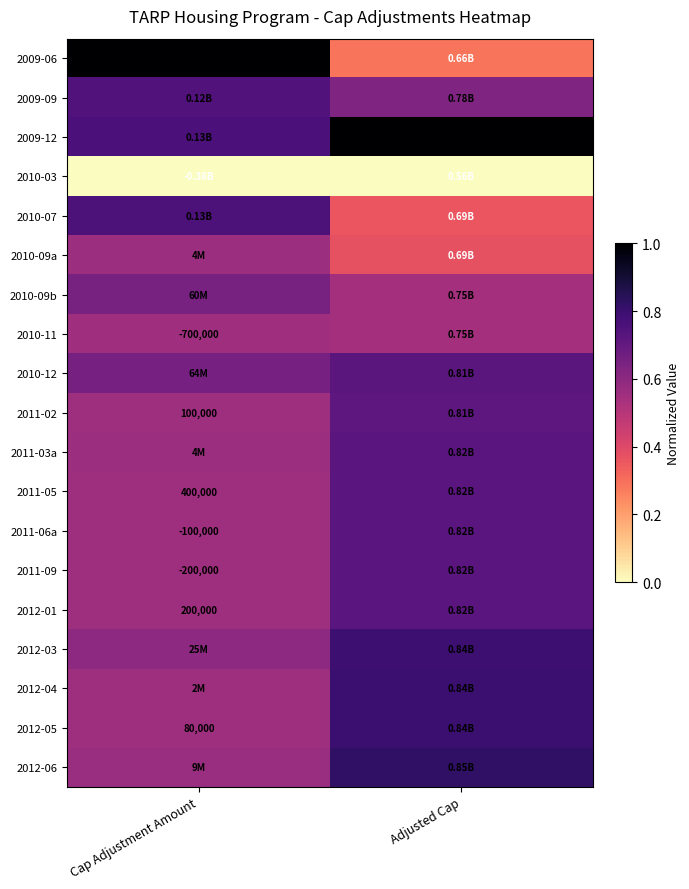

The value of 2010-03 at Adjusted Cap is 0.0. True or false?

True